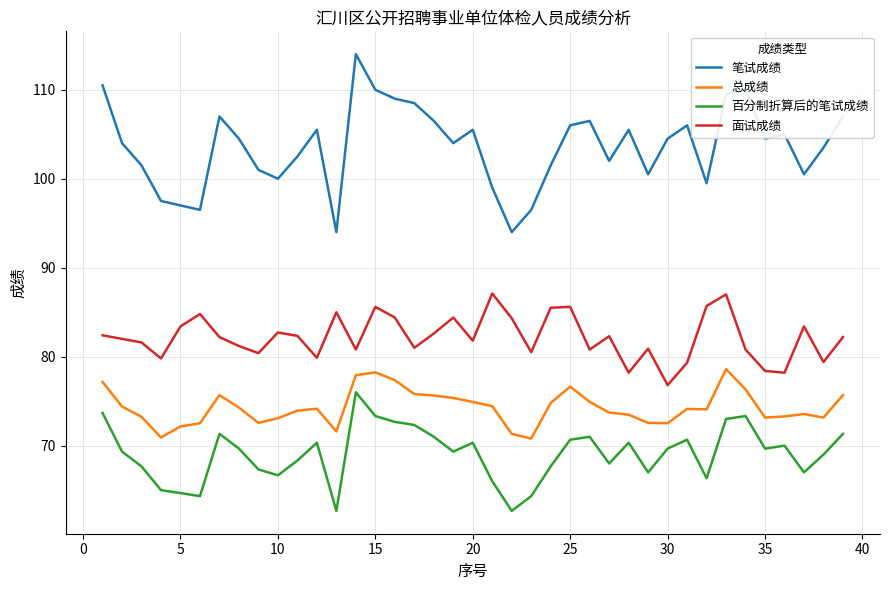

Rank the series by their average value, from lowest to highest.

百分制折算后的笔试成绩, 总成绩, 面试成绩, 笔试成绩